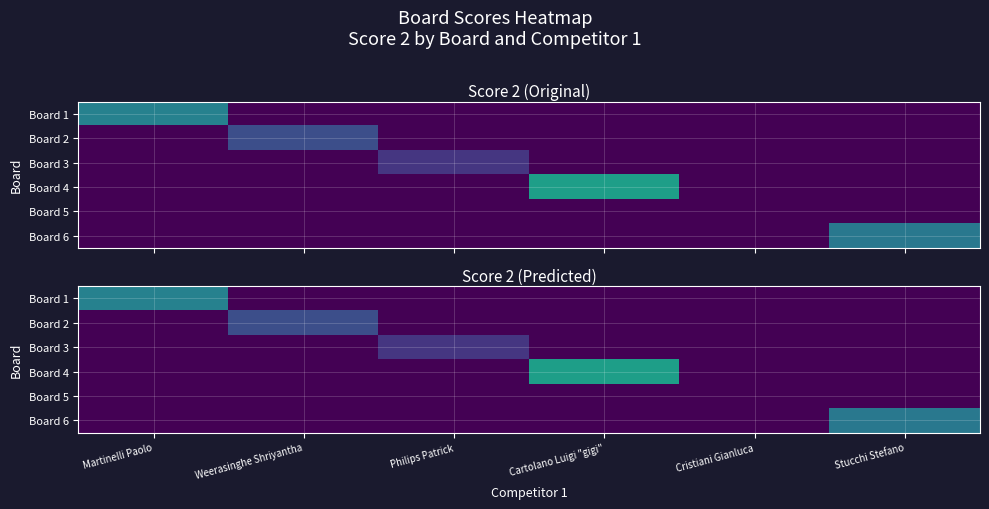

How many categories are shown in the chart?

6